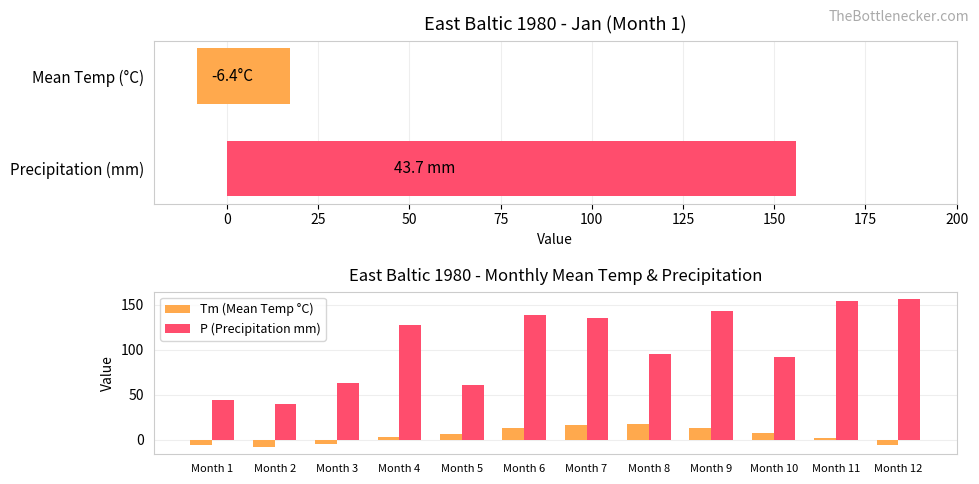

List the series in order of their overall mean, highest first.

P (Precipitation mm), Tm (Mean Temp °C)